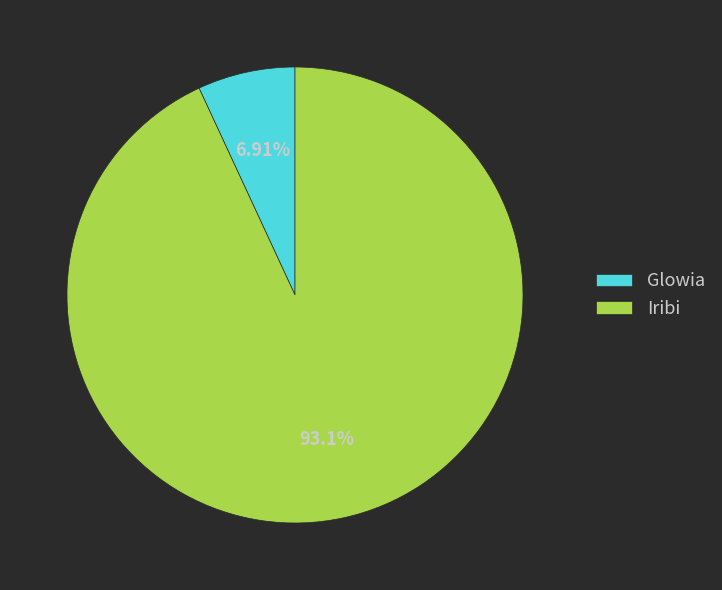

Does any single category account for the majority?

Yes